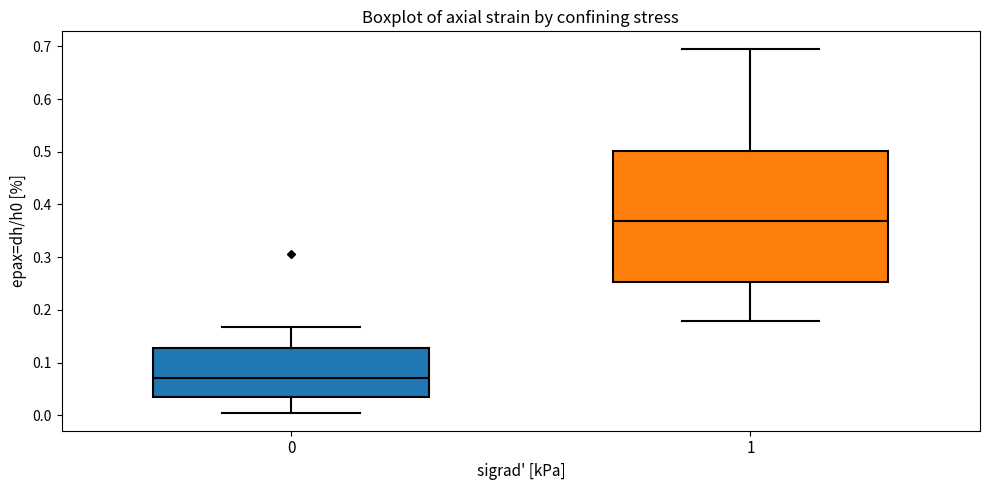

Which box's median line is the highest?

1